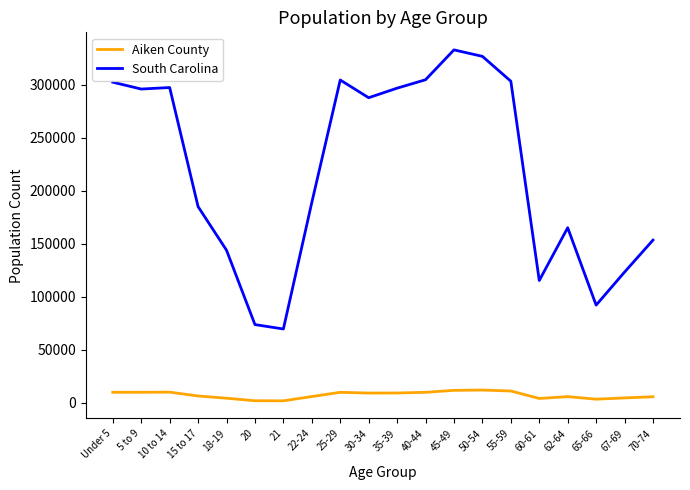

Rank the series at 60-61 from lowest to highest value.

Aiken County, South Carolina